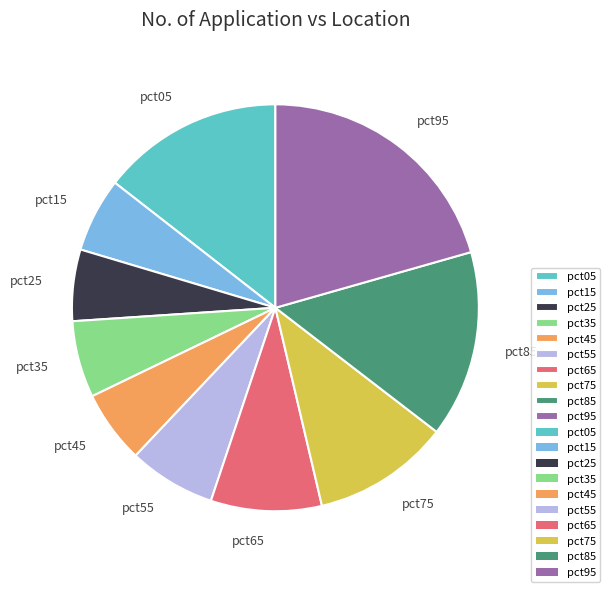

Between pct15 and pct75, which is larger?

pct75